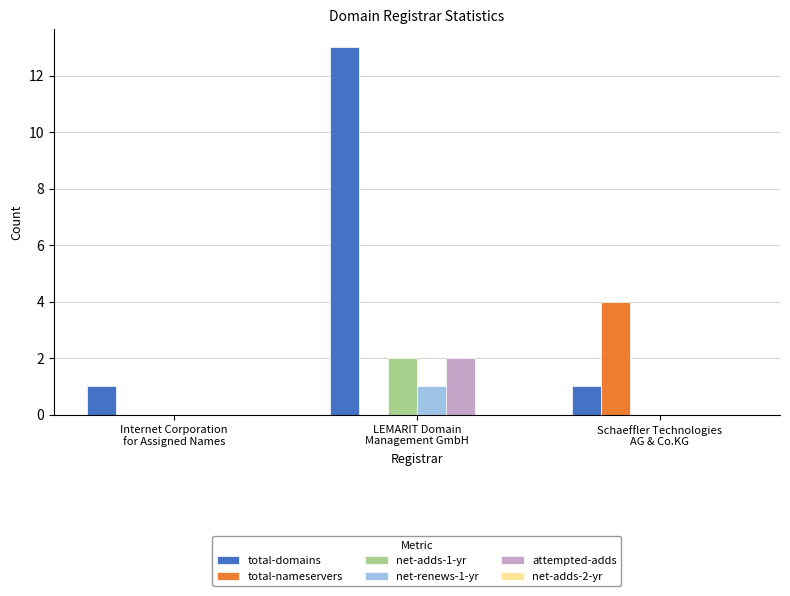

How many categories are shown in the chart?

3